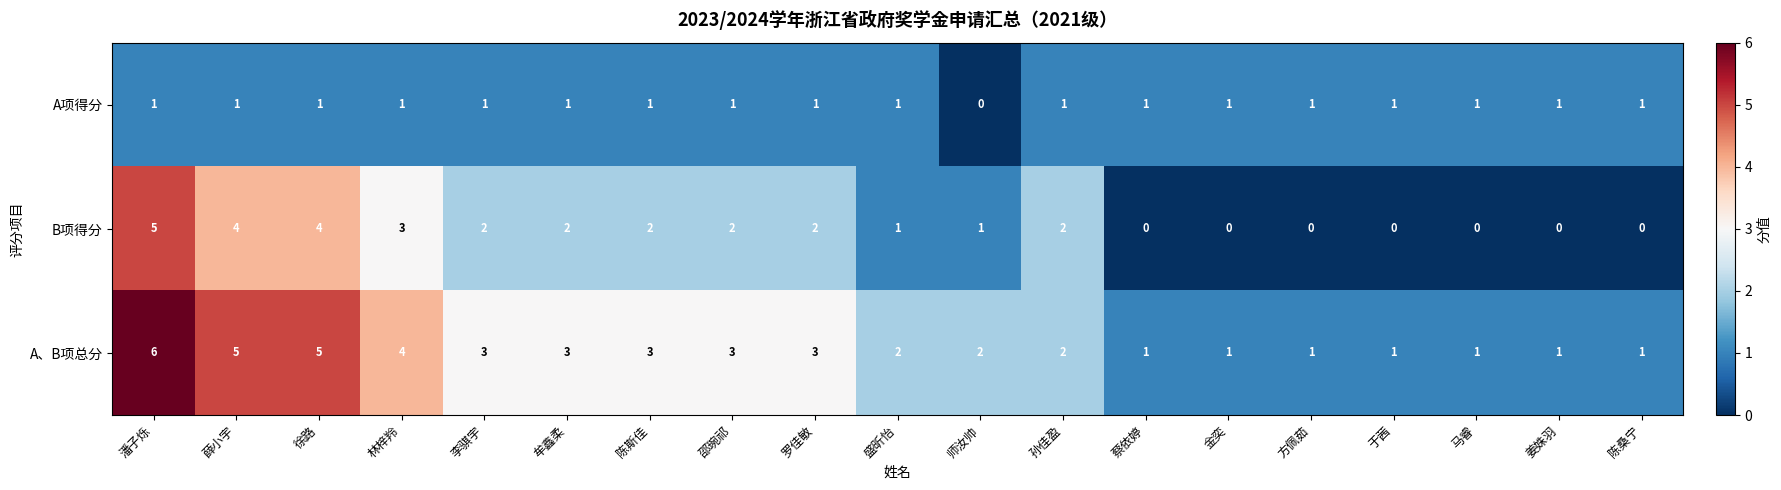

What is the total value across all series at 林梓羚?

8